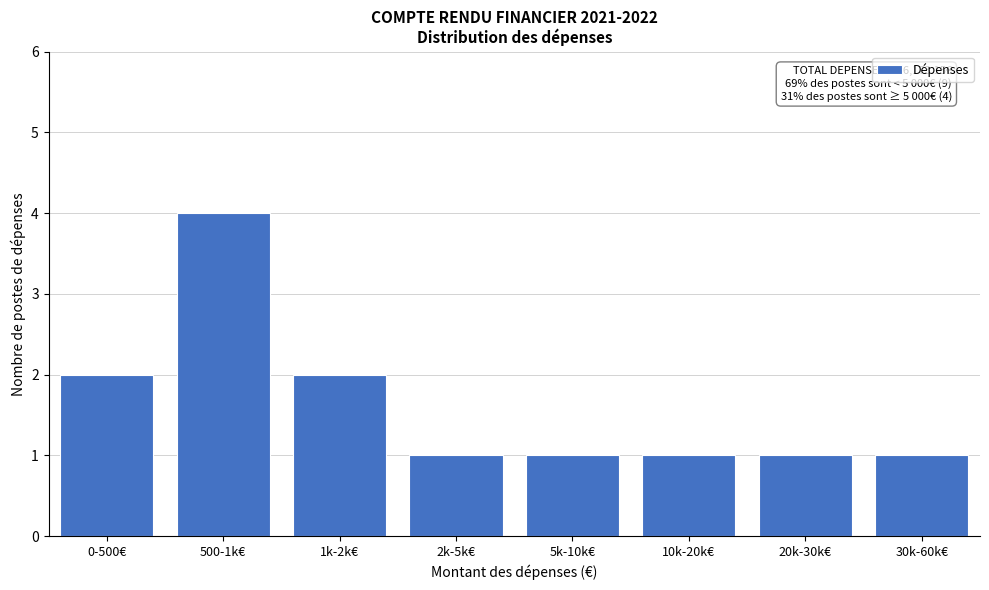

Reading left to right, extract all data points from this chart.

2	4	2	1	1	1	1	1